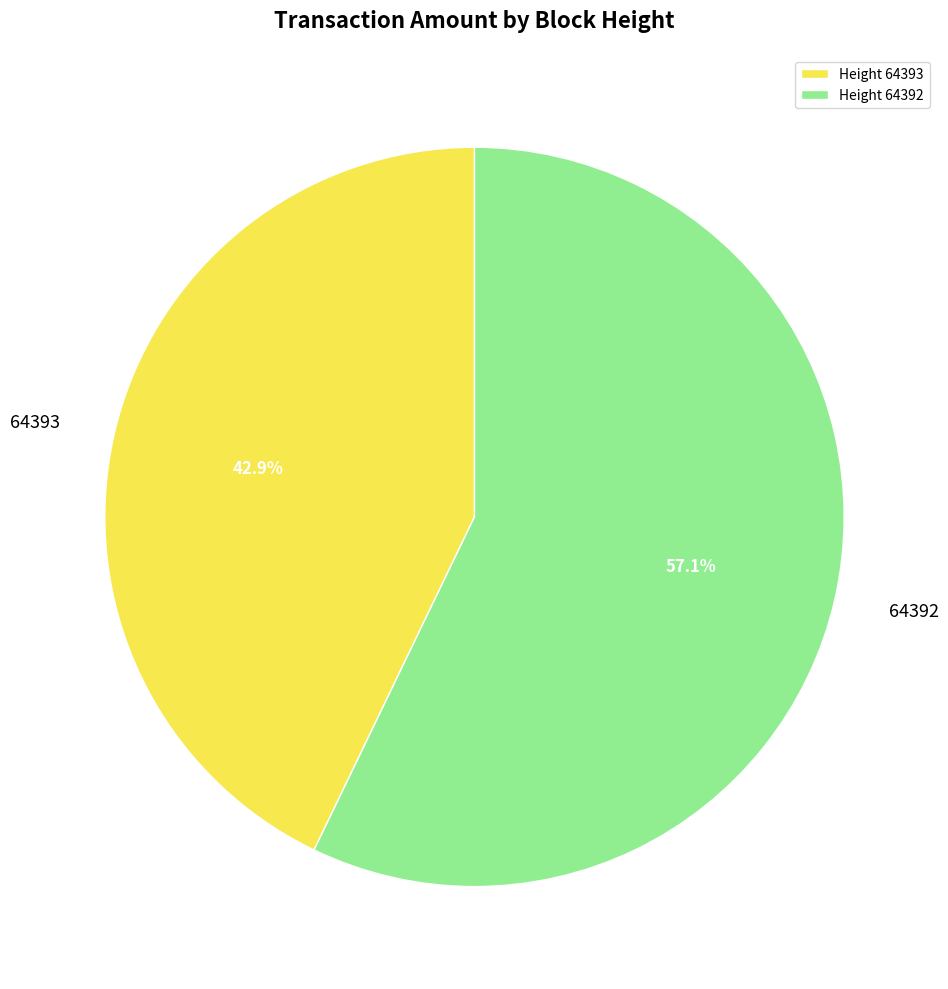

Combined, what portion of the pie is Height 64393 and Height 64392?

100.0%